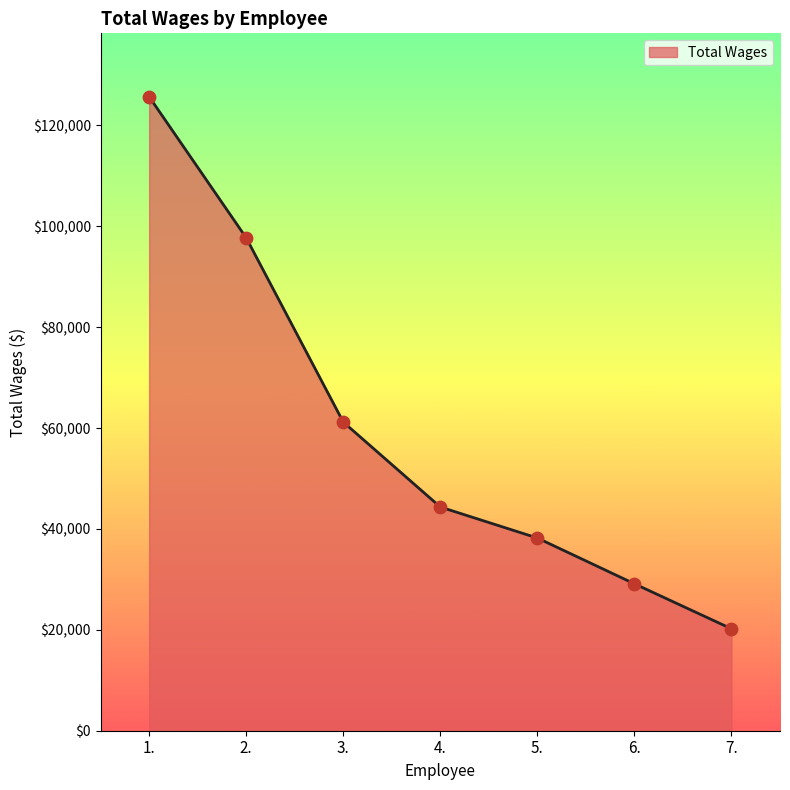

What is the change in value from 2. to 3.?

-36526